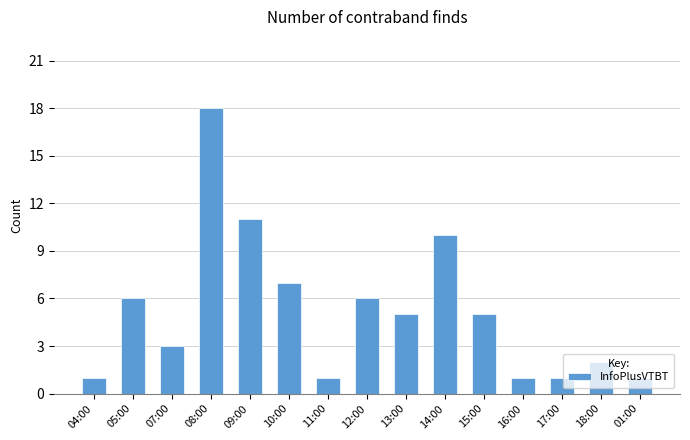

At which label does the data first exceed 5?

05:00